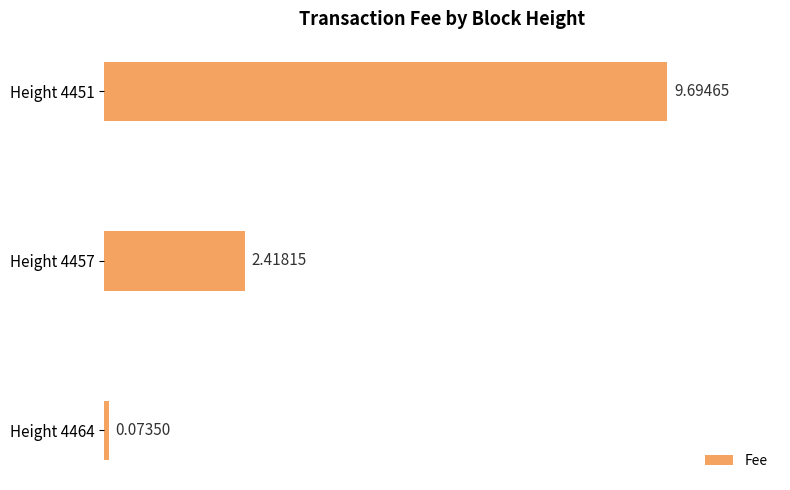

Count the number of categories in the chart.

3